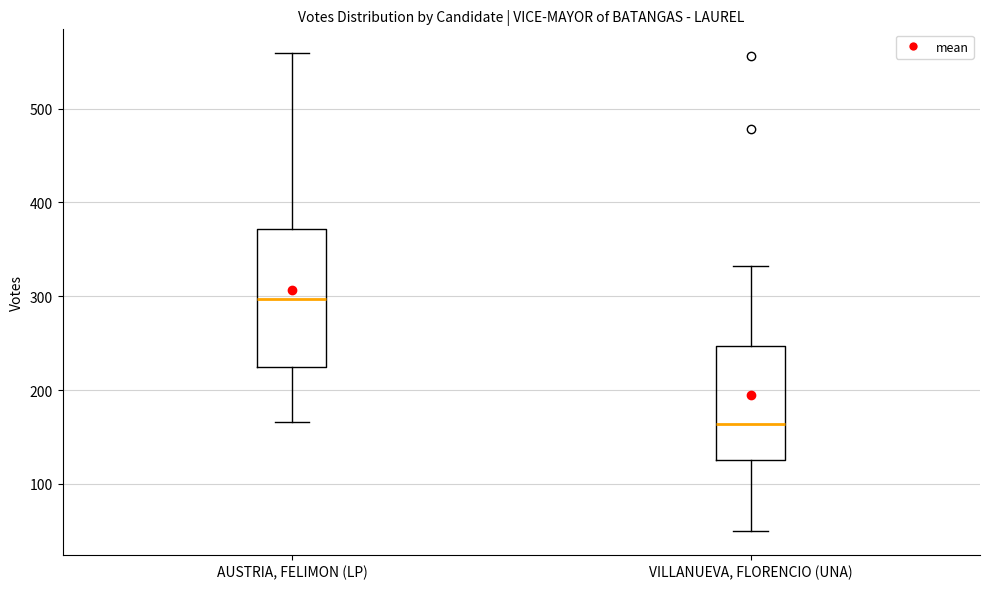

Where does the median line of the box for VILLANUEVA, FLORENCIO (UNA) sit on the y-axis? The values are not printed on the chart, so give them approximately, as read against the axis.

160